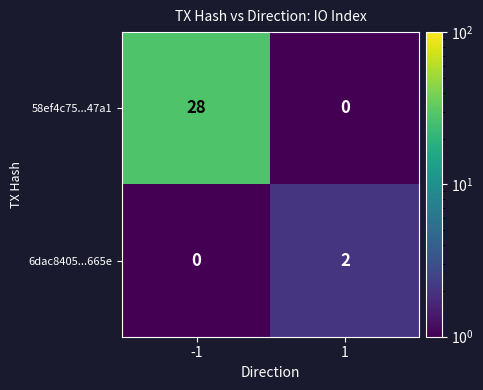

Which series has the largest range (max minus min)?

58ef4c75...47a1